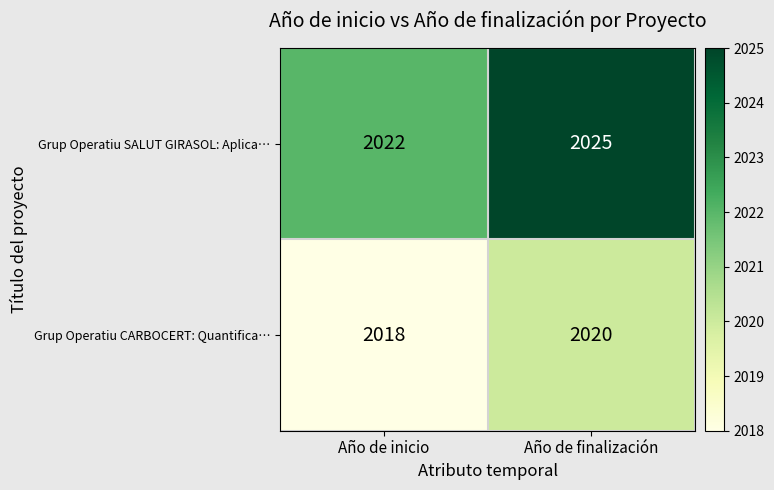

Which series has the largest total across all categories?

Grup Operatiu SALUT GIRASOL: Aplica…